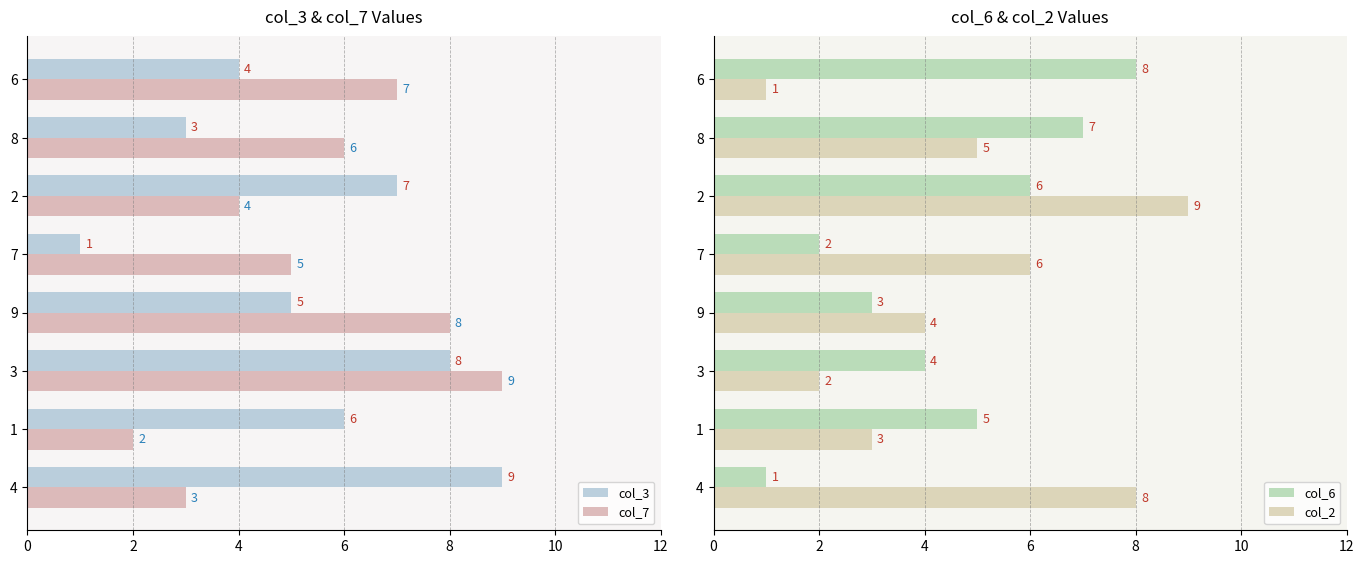

Is it true that col_7 equals 1 at 2?

False